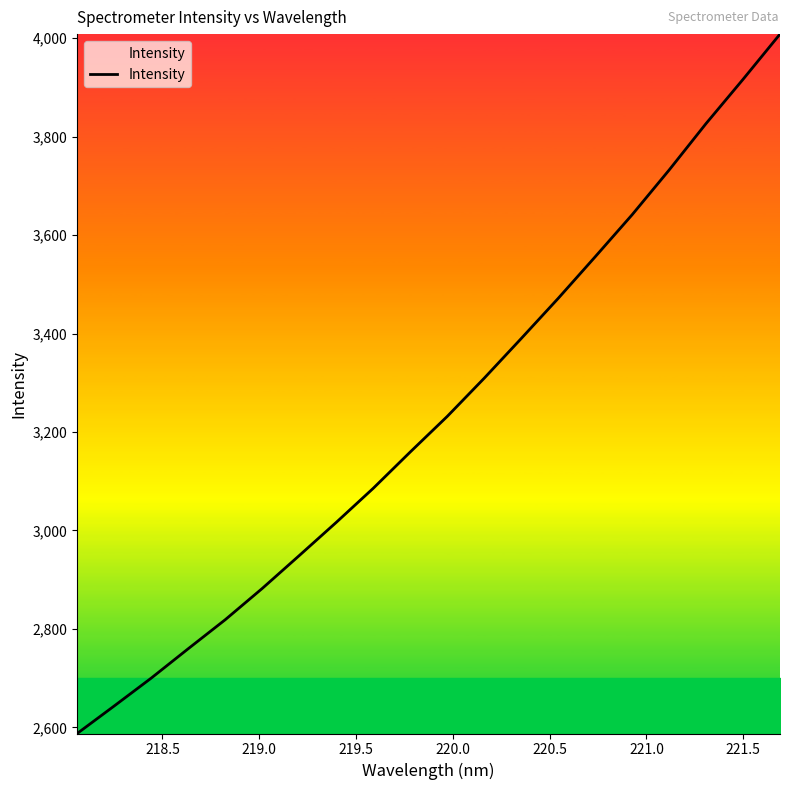

What is the difference between the maximum and minimum values?

1420.9